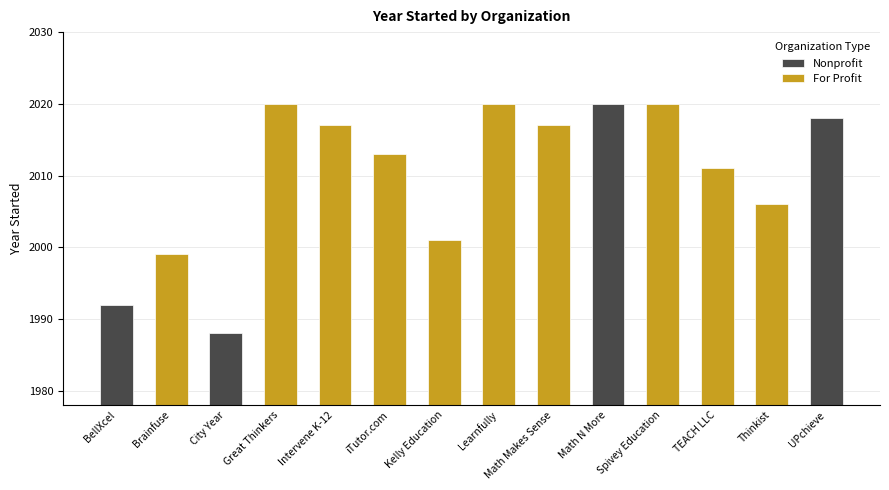

What is the smallest value displayed?

1988